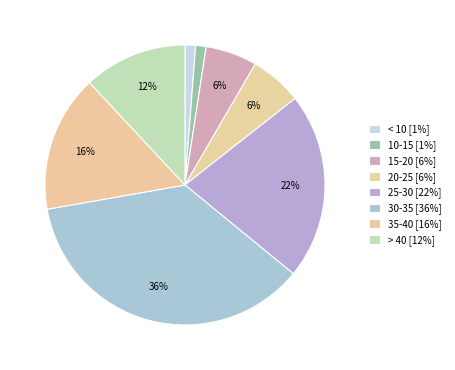

How many slices are in this pie chart?

8